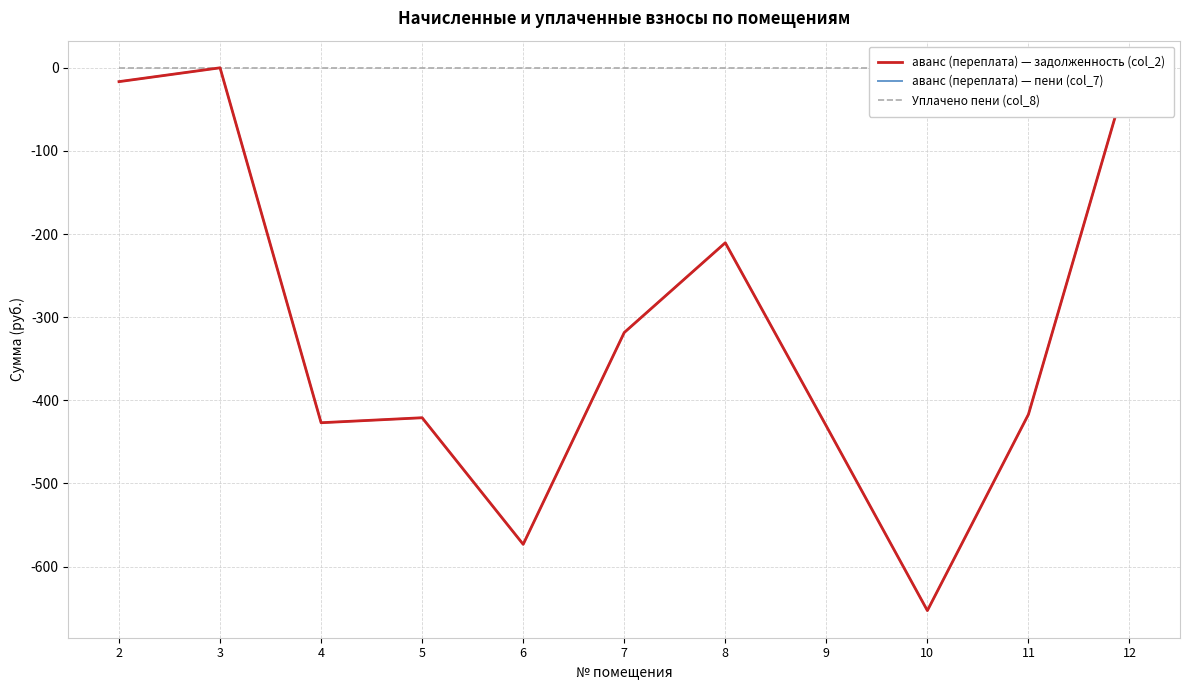

True or false: аванс (переплата) — пени (col_7) and аванс (переплата) — задолженность (col_2) intersect in this chart.

False